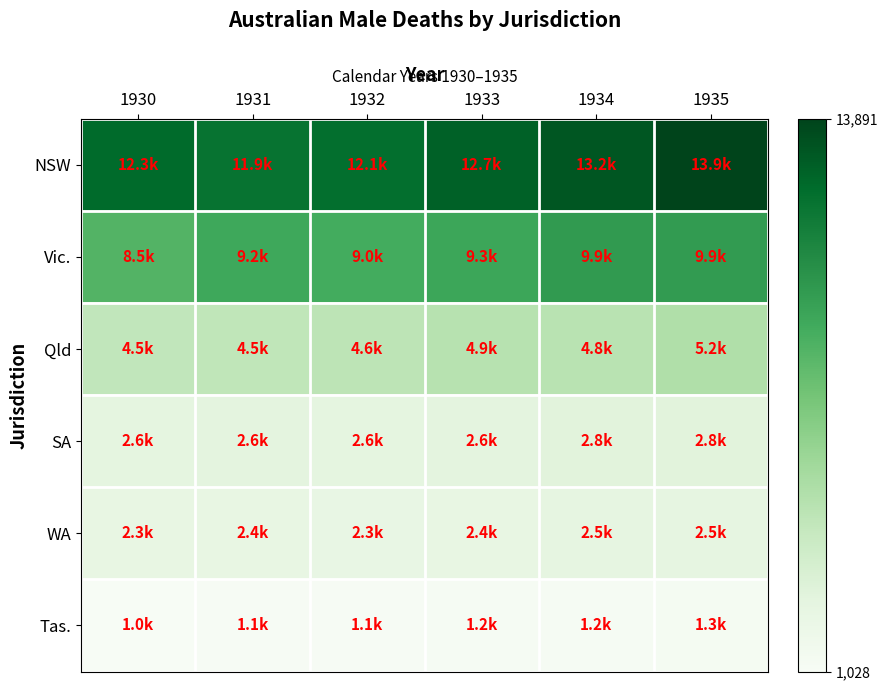

Which series has the widest spread of values?

NSW